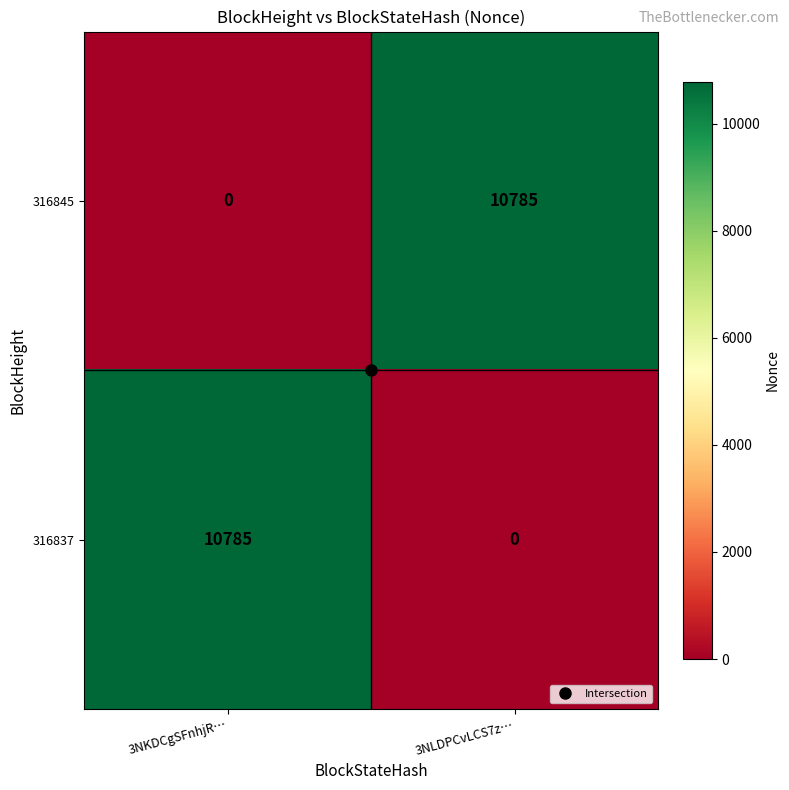

What is the maximum value shown in the chart?

10785